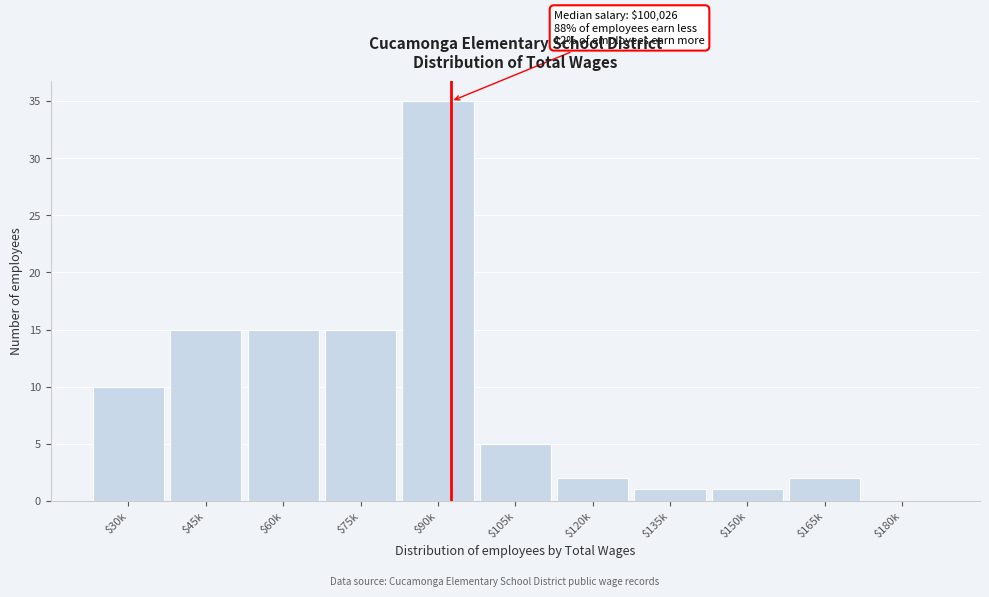

What is the sum of all values?

101